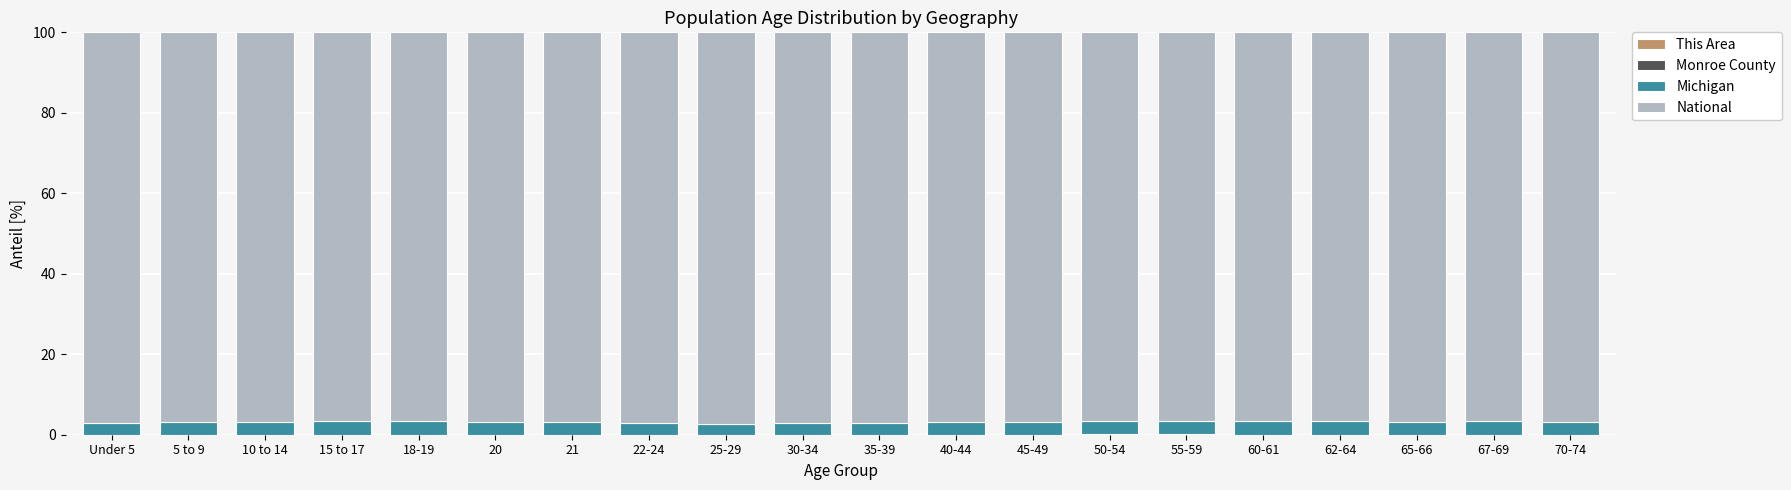

What is the average value of the Michigan series?

3.1